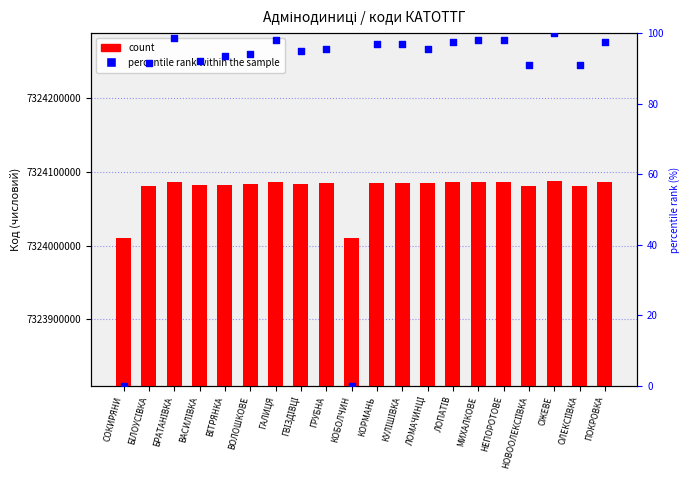

Which series has the largest total across all categories?

count